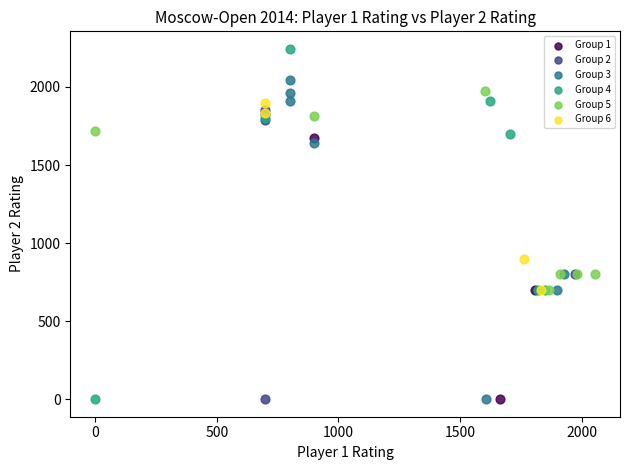

Which series has the largest Y range (max minus min)?

Group 4